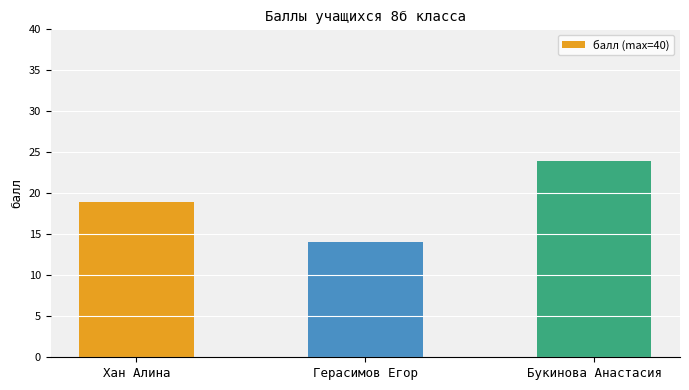

Which has a higher value, Букинова Анастасия or Хан Алина?

Букинова Анастасия